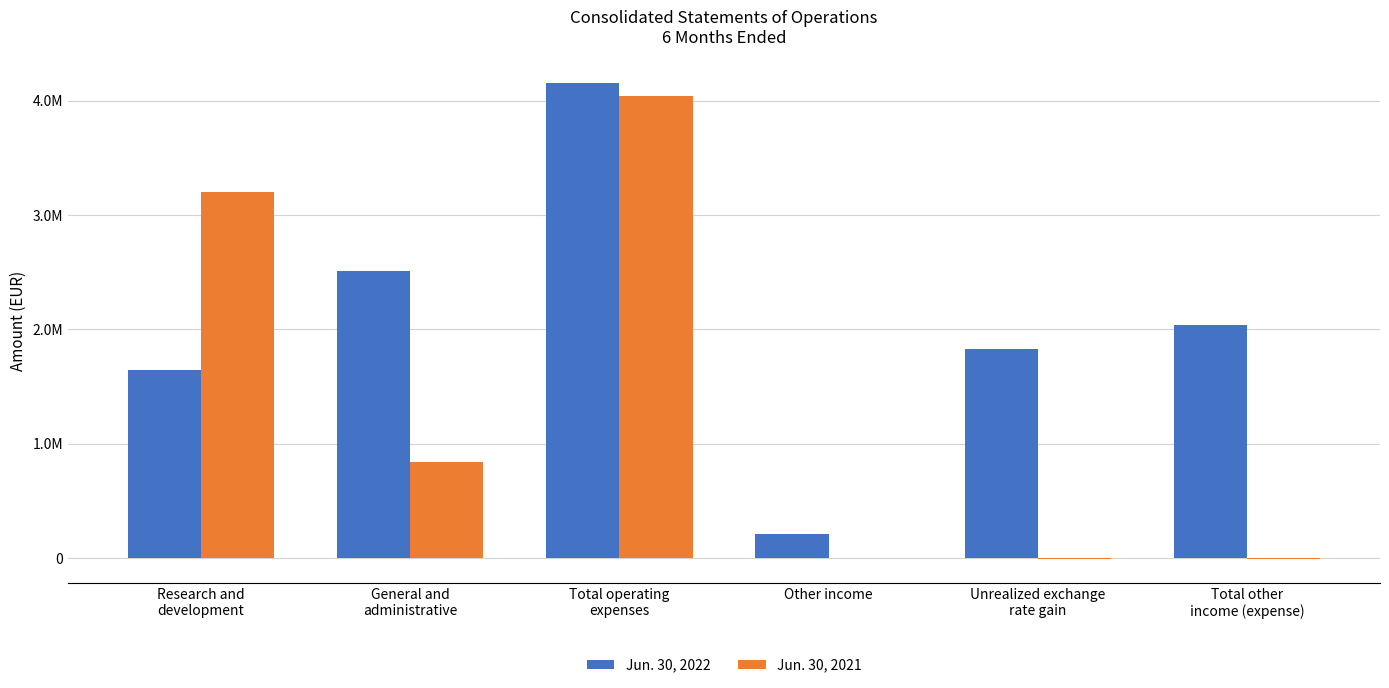

Where is Jun. 30, 2022 nearest to the value 2184811?

Total other
income (expense)